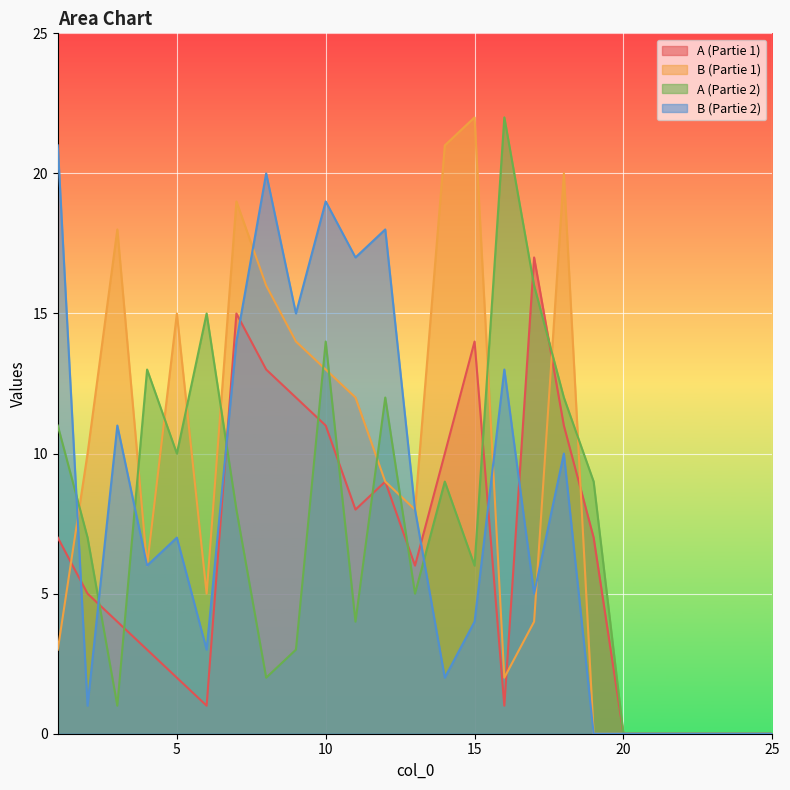

How many lines are shown in the chart?

4